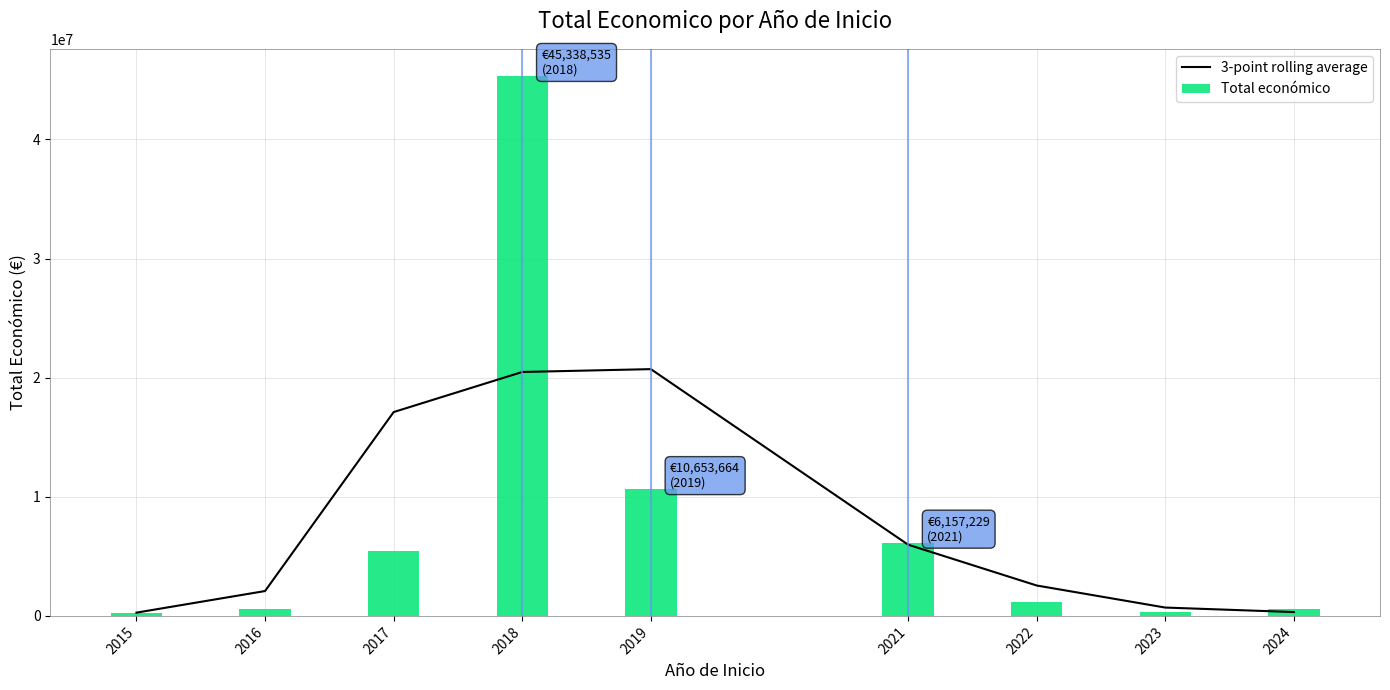

True or false: 3-point rolling average has a value of 1146367.3 at 2023.

False